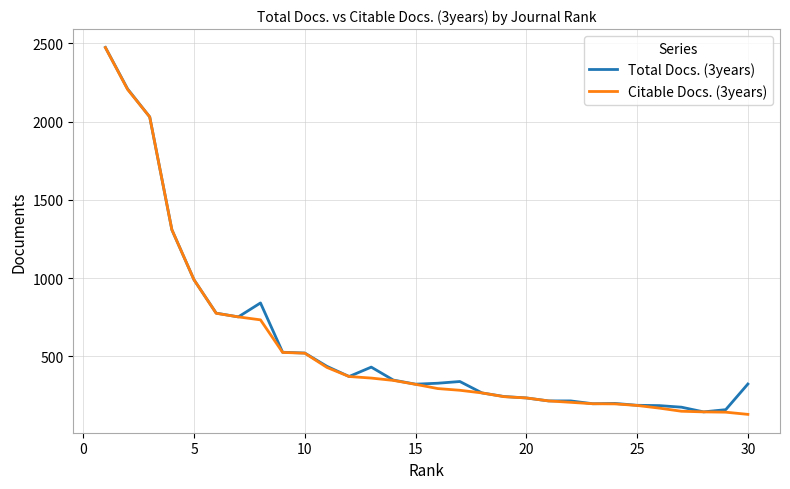

Does the chart display data point markers on the line(s)?

No